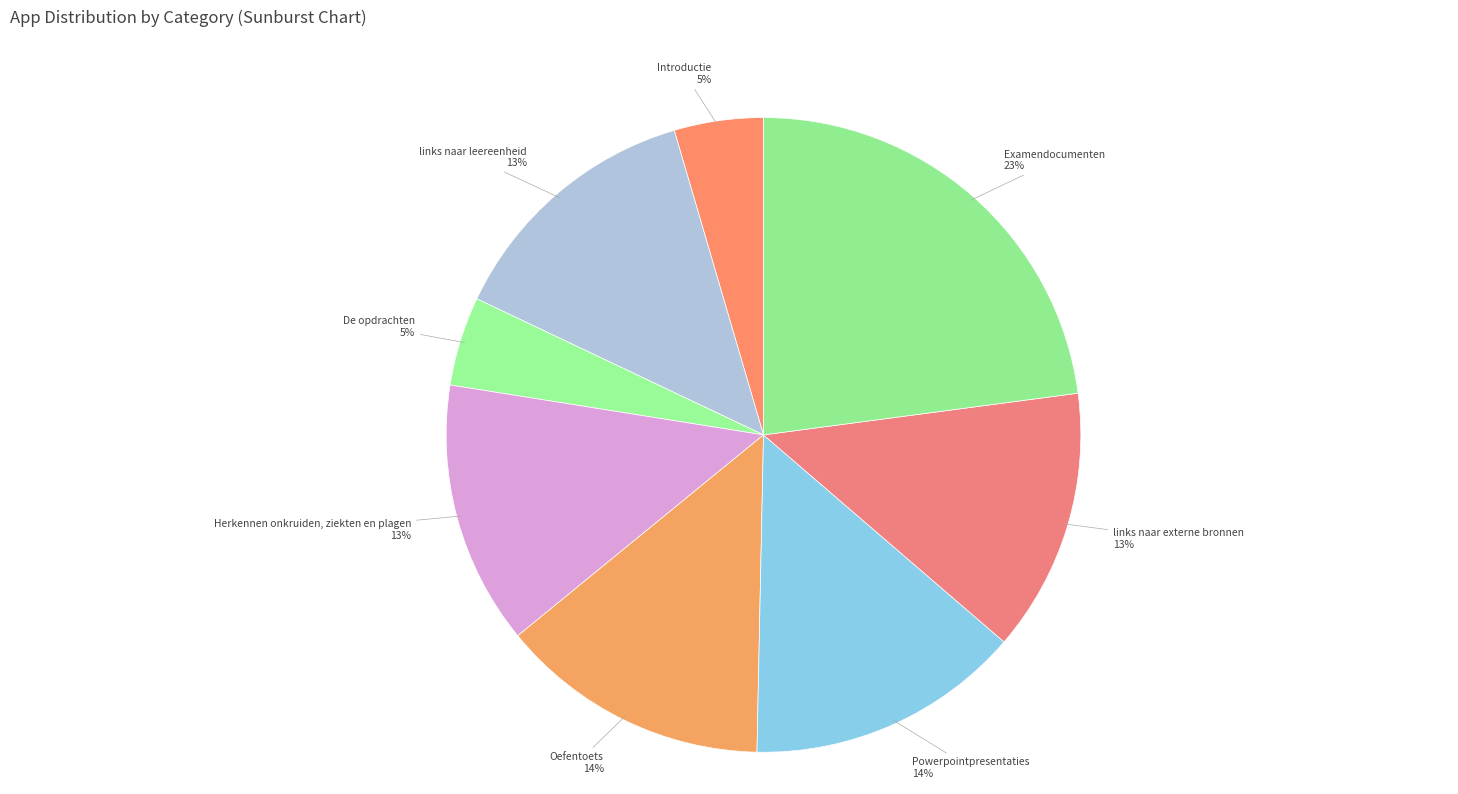

Which has a higher value, links naar leereenheid or Examendocumenten?

Examendocumenten